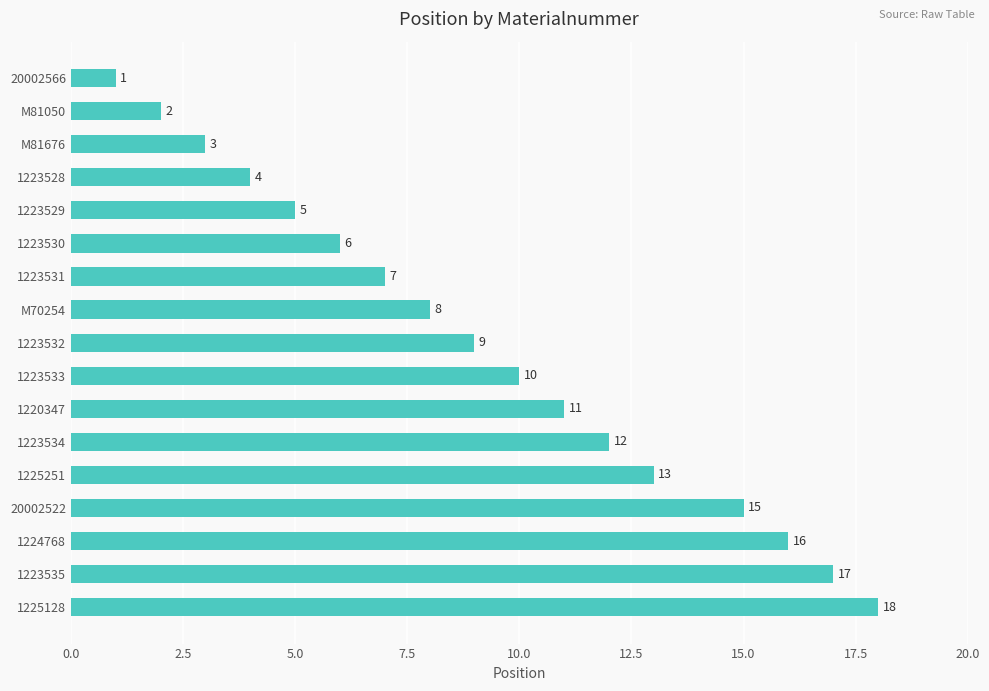

What is the difference between the maximum and minimum values?

17